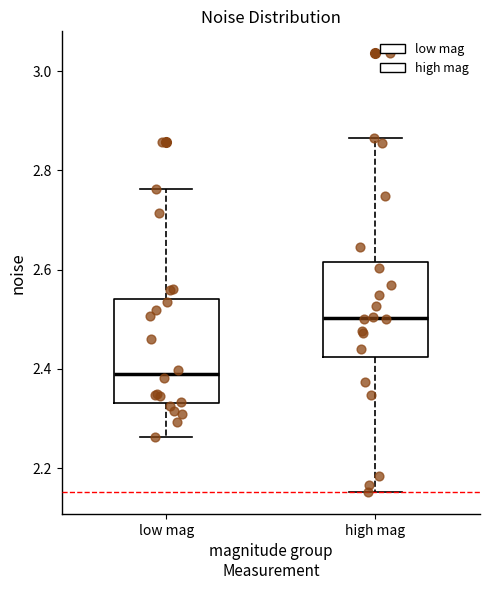

Reading left to right, transcribe this box plot: for each box, give where its median line is, the range the box spans, and where its two whiskers end, as read against the y-axis. The values are not printed on the chart, so give them approximately, as read against the axis.

low mag: median 2.38, box 2.34 to 2.54, whiskers 2.26 to 2.76
high mag: median 2.50, box 2.42 to 2.62, whiskers 2.16 to 2.86